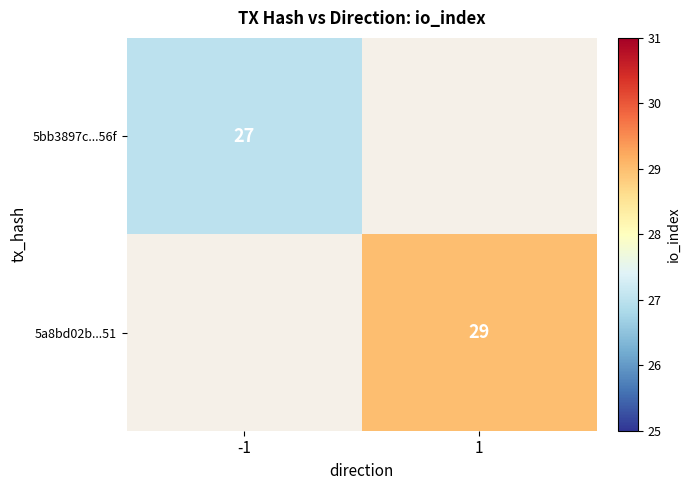

Is the value of 5bb3897c...56f at -1 greater than the value of 5a8bd02b...51 at 1?

No